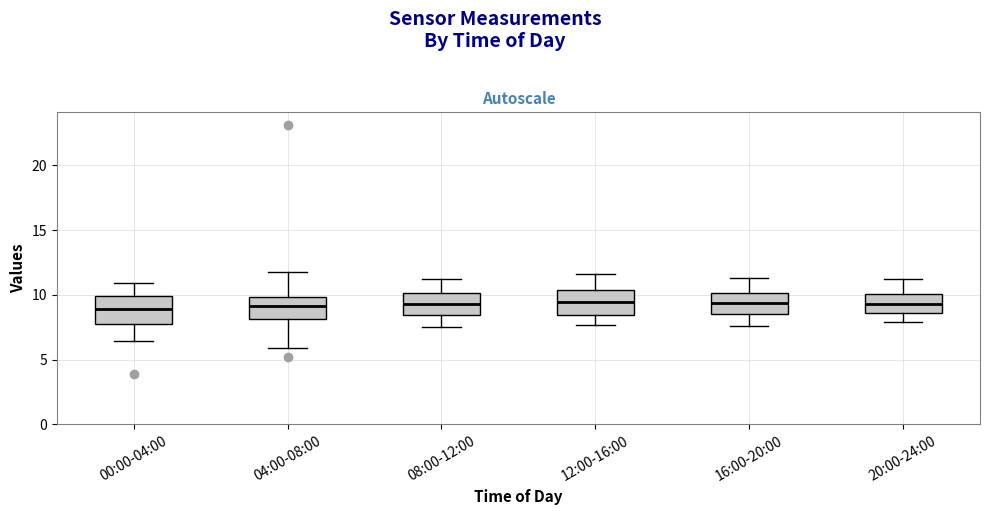

Reading left to right, read every box against the y-axis: the position of its median line, the range the box covers, and the ends of its whiskers. The values are not printed on the chart, so give them approximately, as read against the axis.

00:00-04:00: median 9.0, box 7.5 to 10.0, whiskers 6.5 to 11.0
04:00-08:00: median 9.0, box 8.0 to 10.0, whiskers 6.0 to 12.0
08:00-12:00: median 9.5, box 8.5 to 10.0, whiskers 7.5 to 11.0
12:00-16:00: median 9.5, box 8.5 to 10.5, whiskers 7.5 to 11.5
16:00-20:00: median 9.5, box 8.5 to 10.0, whiskers 7.5 to 11.5
20:00-24:00: median 9.5, box 8.5 to 10.0, whiskers 8.0 to 11.0